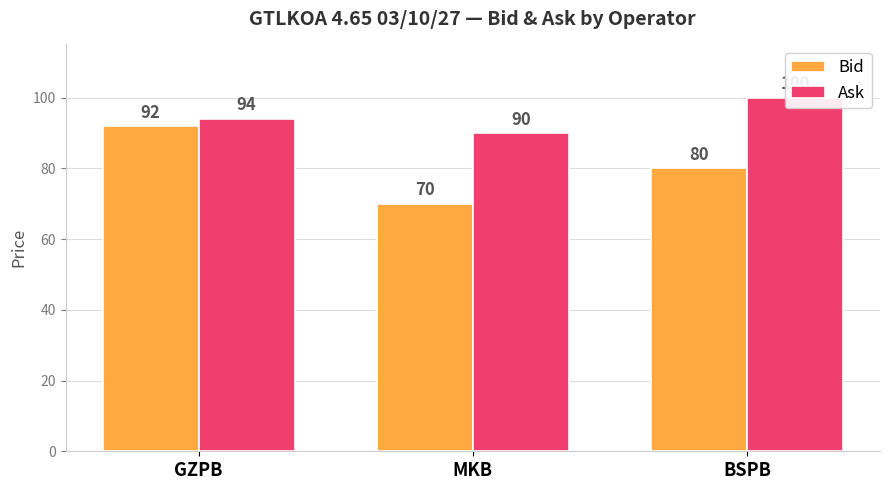

Are the bars horizontal?

No